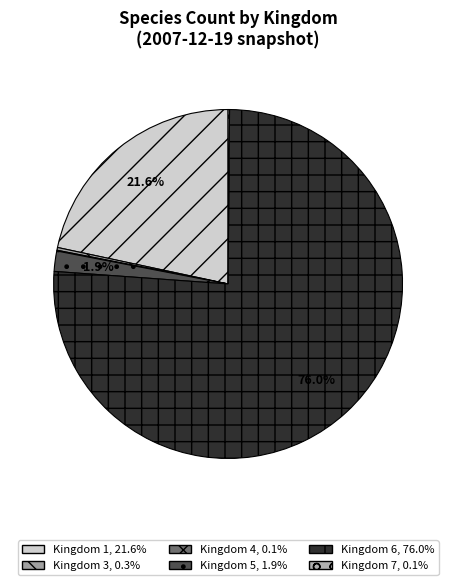

Which slice is the largest?

6